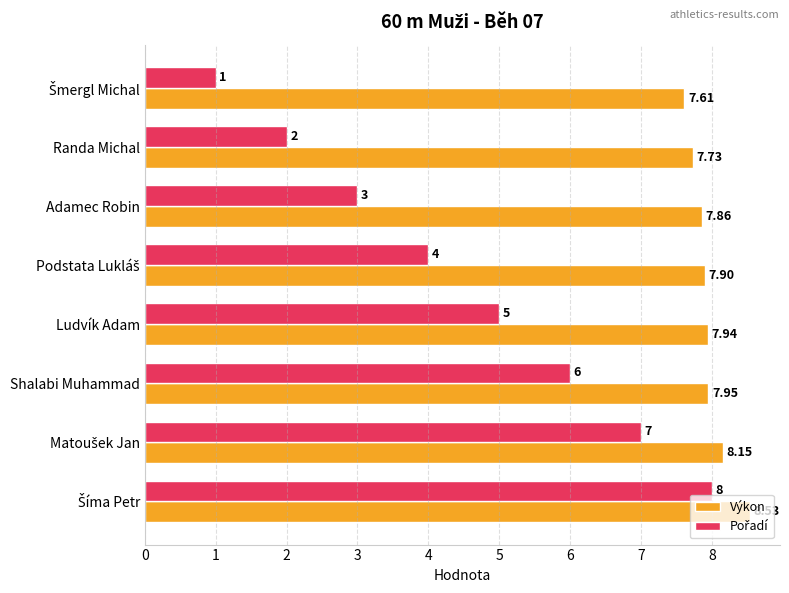

Which series has the largest total across all categories?

Výkon